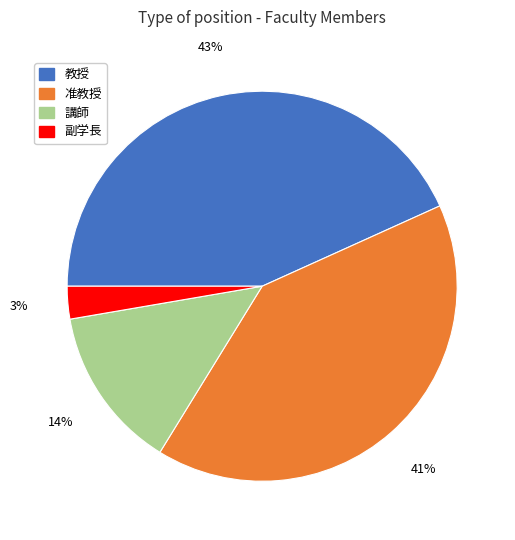

Do 教授 and 副学長 together represent more than half of the pie?

No